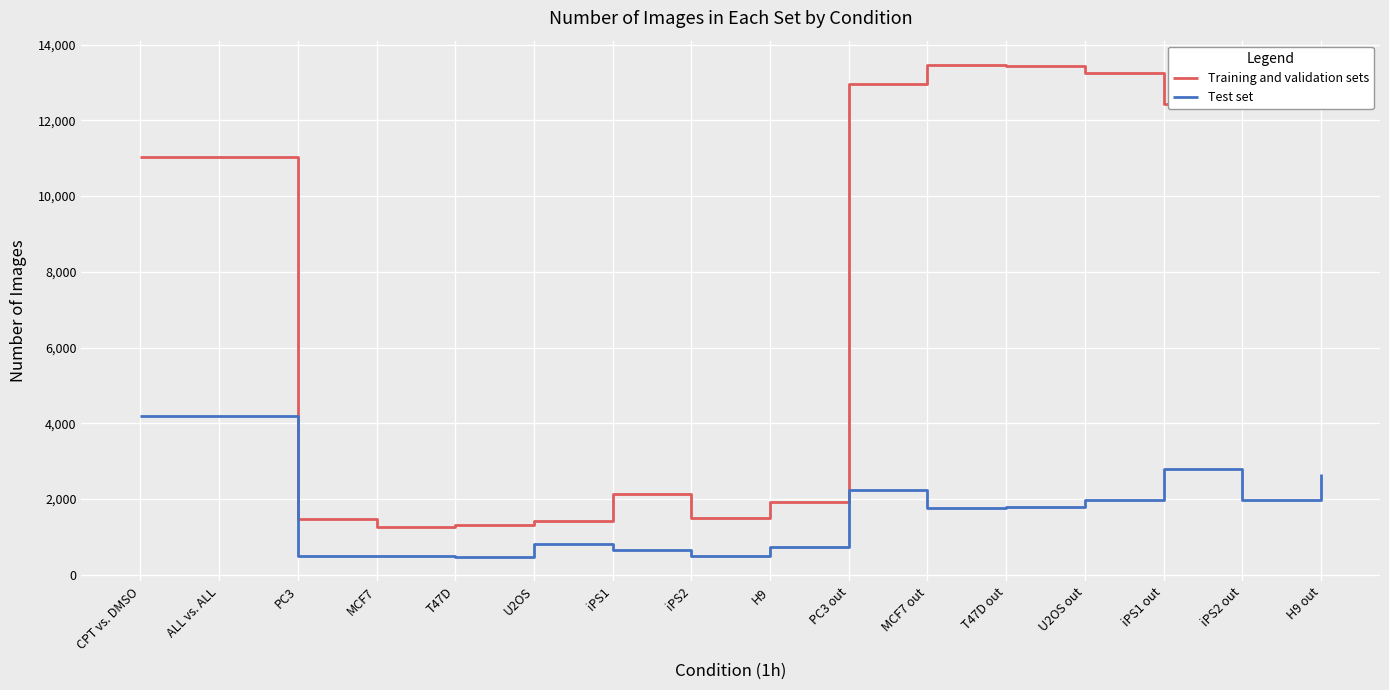

What is the total value across all series at iPS2 out?

15224